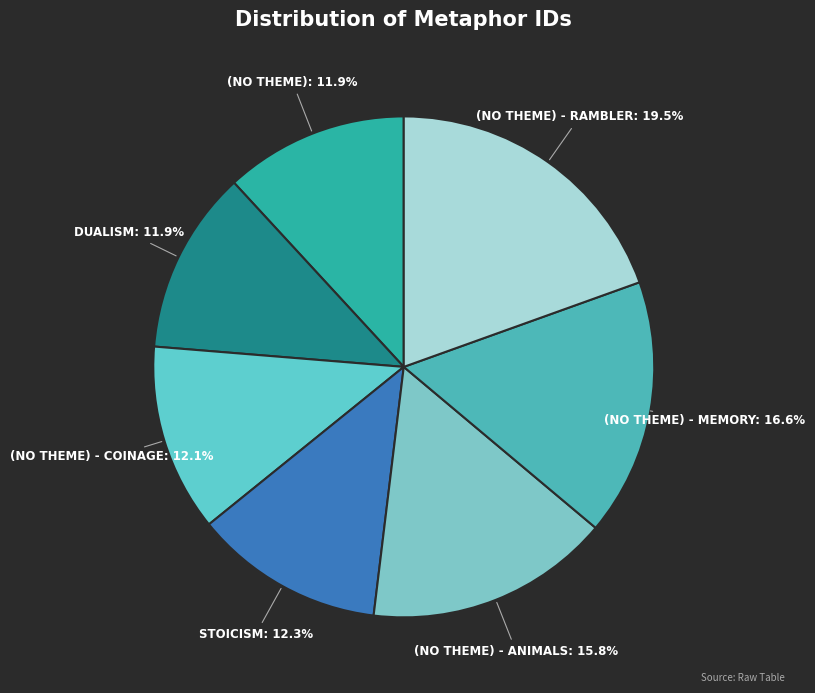

Count the number of slices in the pie.

7